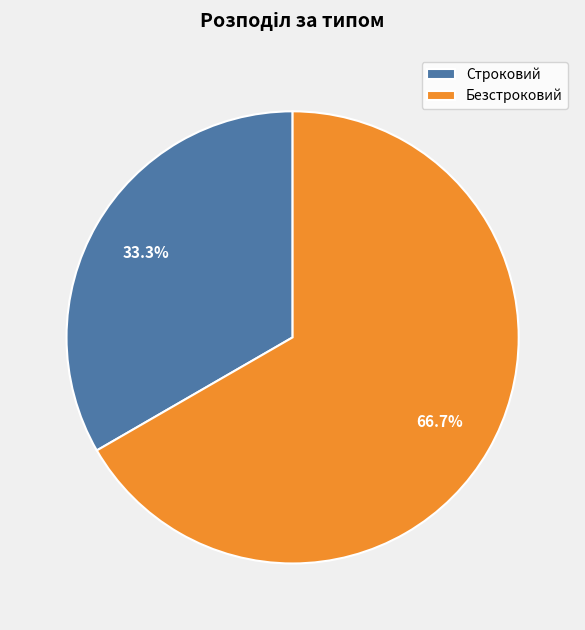

Is it true that Строковий is 23% of the pie?

False